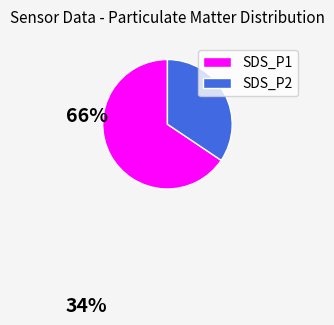

How many slices are in this pie chart?

2